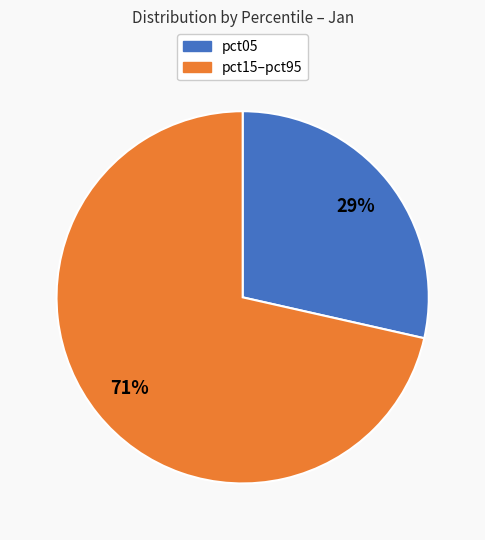

Does any single category account for the majority?

Yes